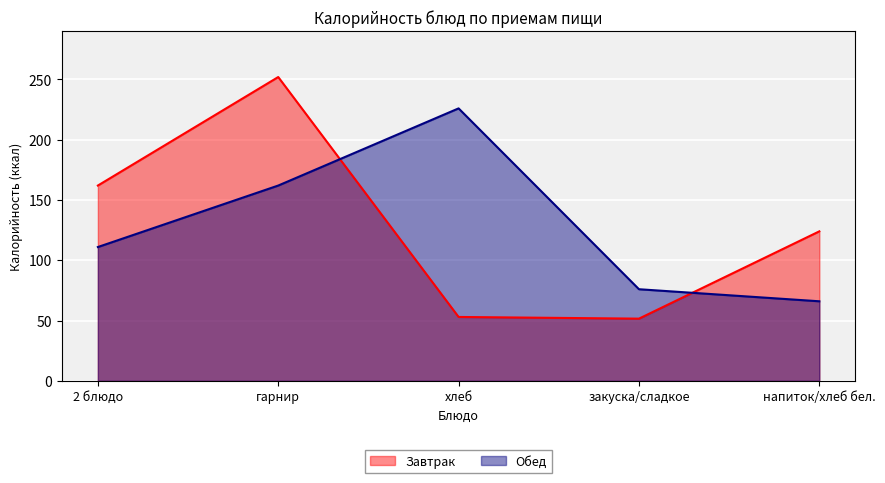

Reading left to right, transcribe all the data shown in this chart.

Завтрак: 2 блюдо=162.0	гарнир=252.0	хлеб=53.0	закуска/сладкое=51.6	напиток/хлеб бел.=124.0
Обед: 2 блюдо=111.0	гарнир=162.0	хлеб=226.0	закуска/сладкое=76.0	напиток/хлеб бел.=66.0